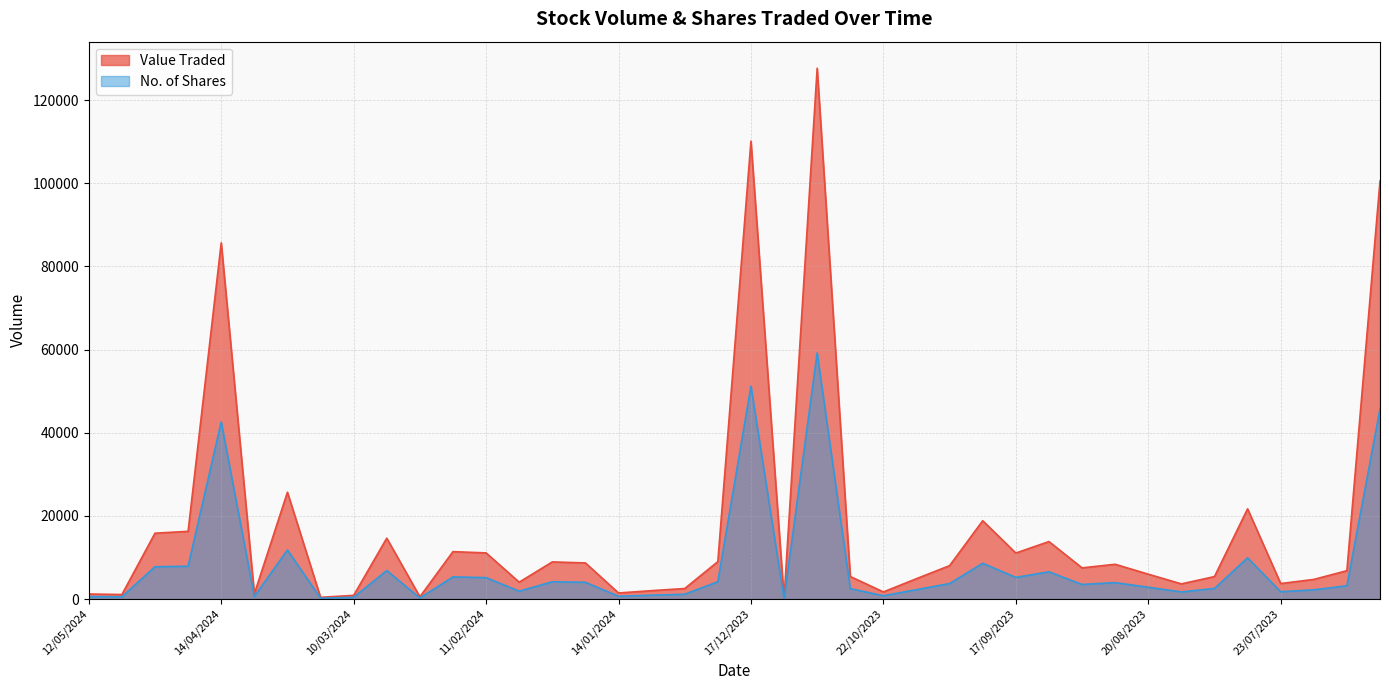

True or false: Value Traded has more than 1 points higher than both neighbors.

True